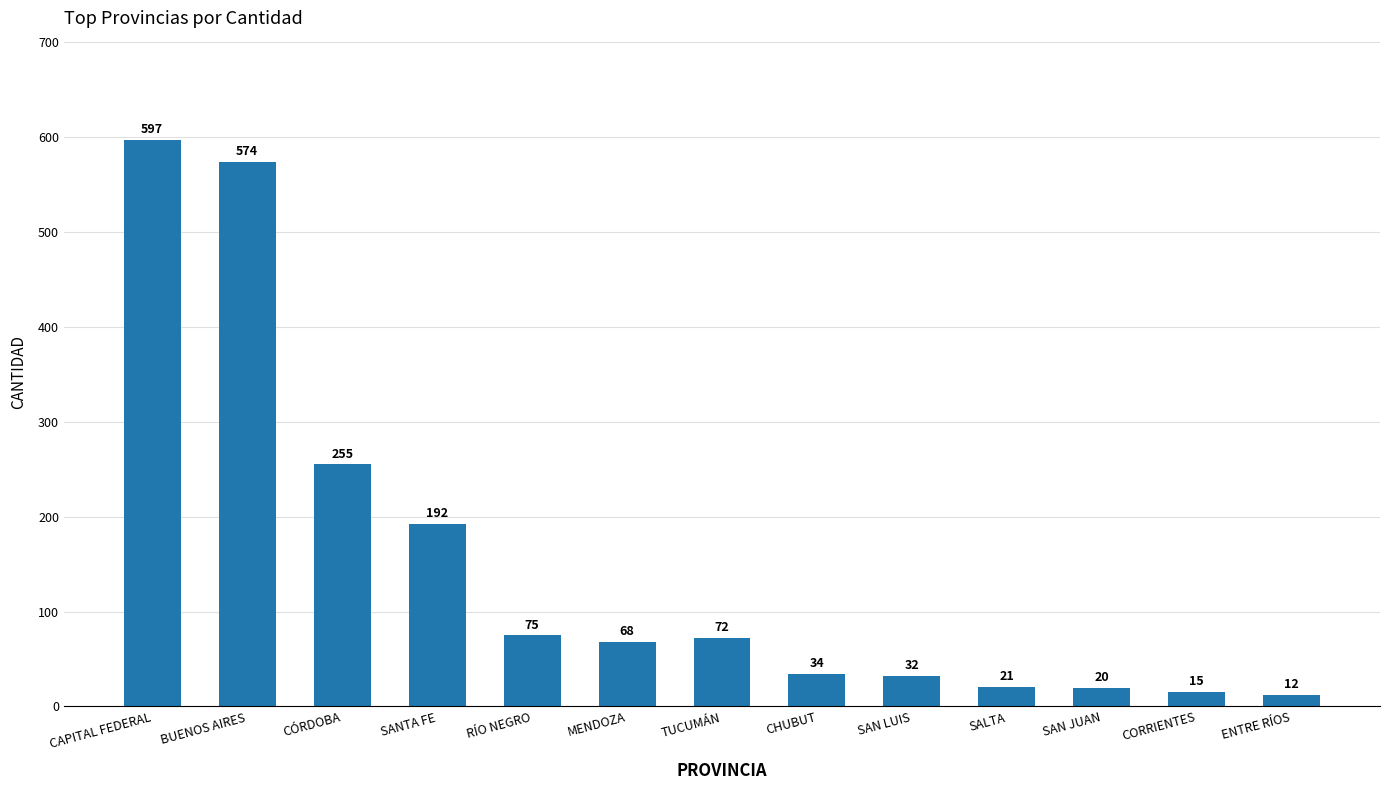

Does the chart contain stacked bars?

No